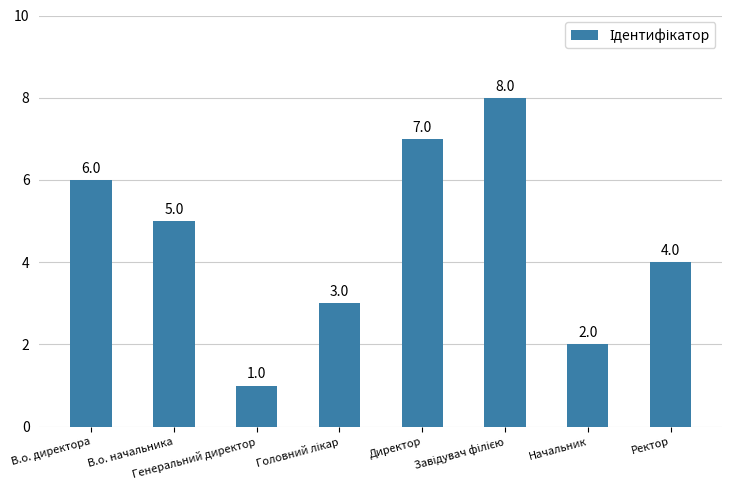

What is the sum of all values?

36